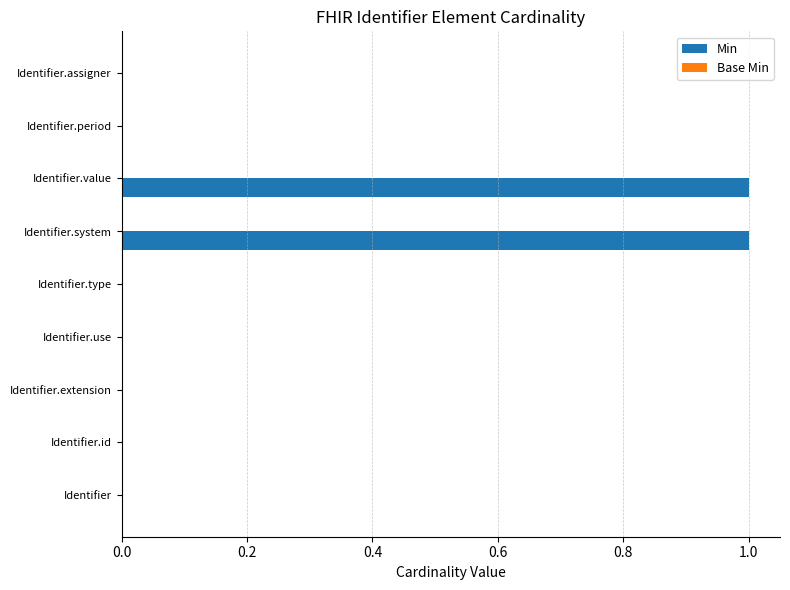

True or false: the data shows 1 at Identifier.extension.

False